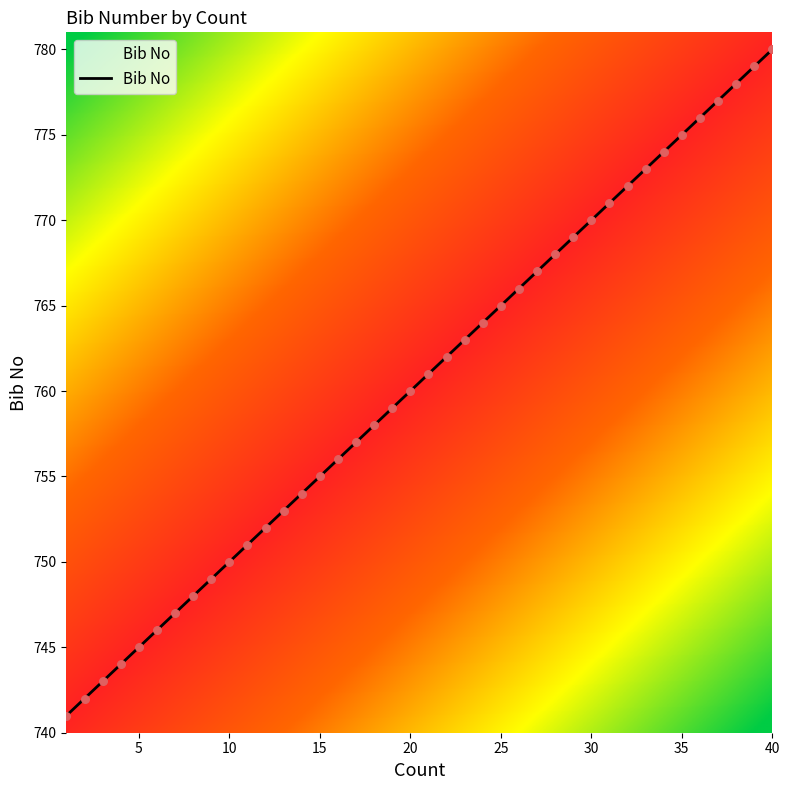

Which category has the highest value in the Bib No series?

40